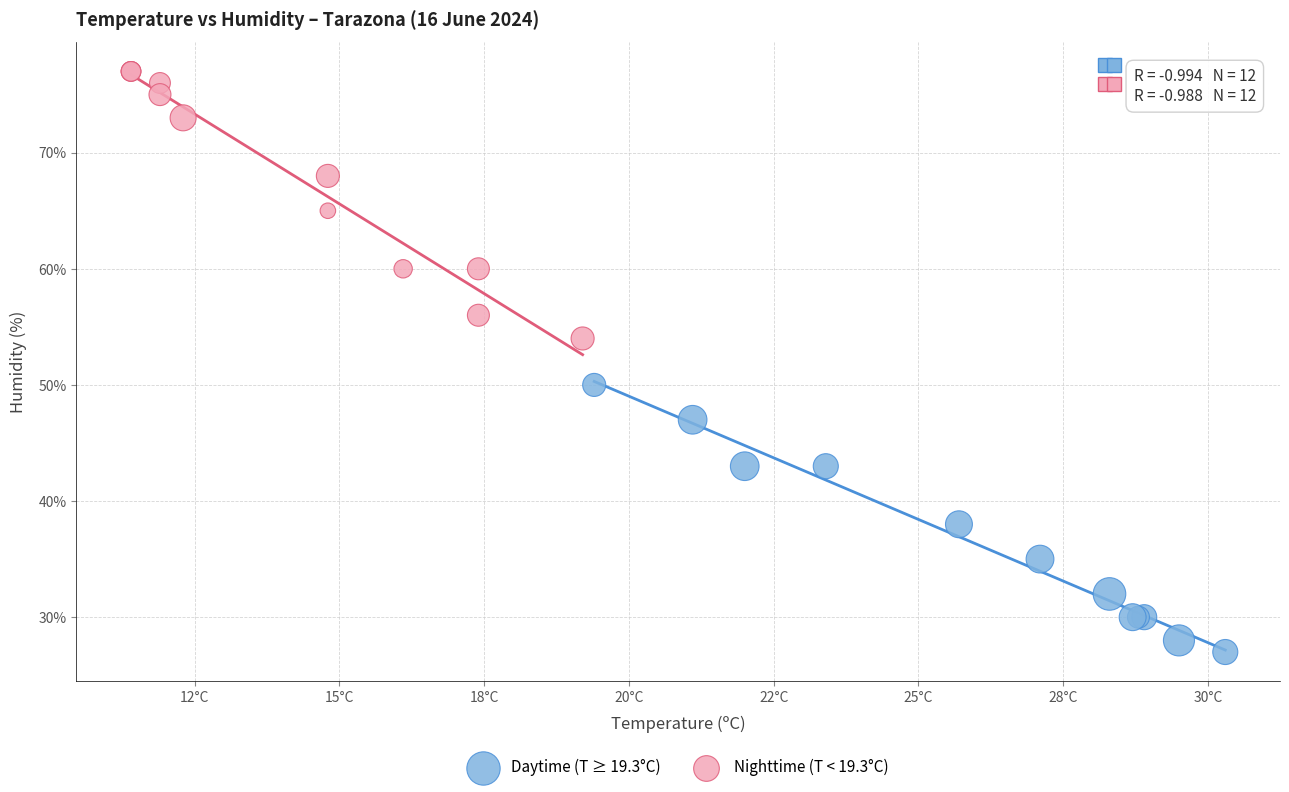

Which series contains the highest Y value?

Nighttime (T < 19.3°C)